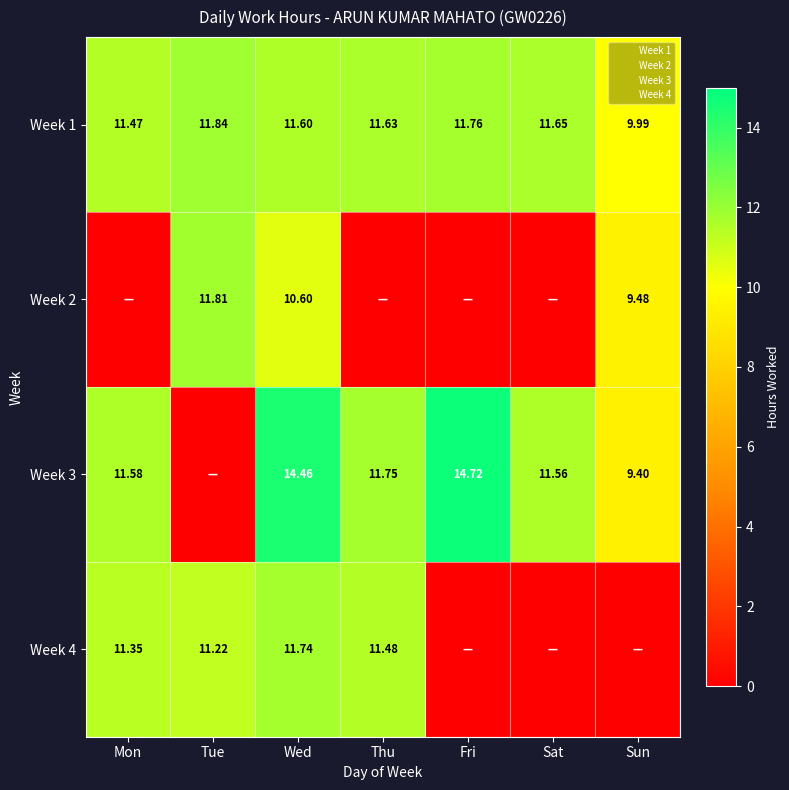

The value of Week 4 at Tue is 11.2. True or false?

True